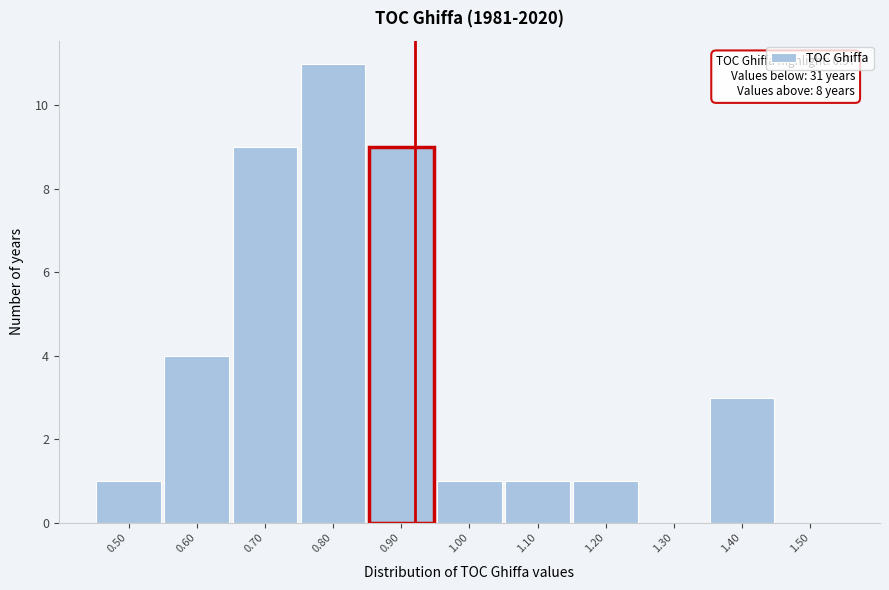

Reading left to right, what are all the values shown in this chart?

0.50=1	0.60=4	0.70=9	0.80=11	0.90=9	1.00=1	1.10=1	1.20=1	1.30=0	1.40=3	1.50=0